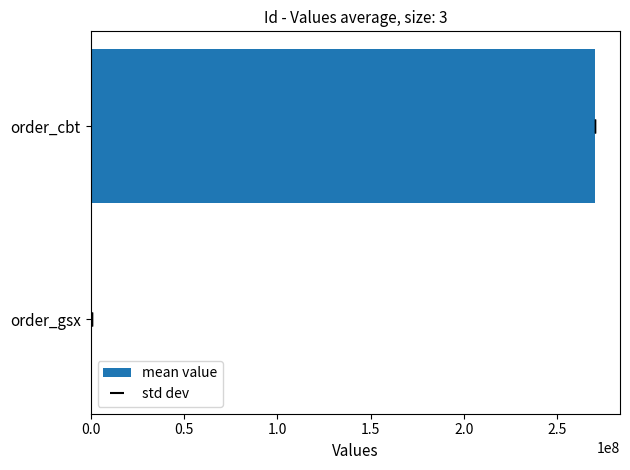

What value does the data have at order_cbt?

269971112